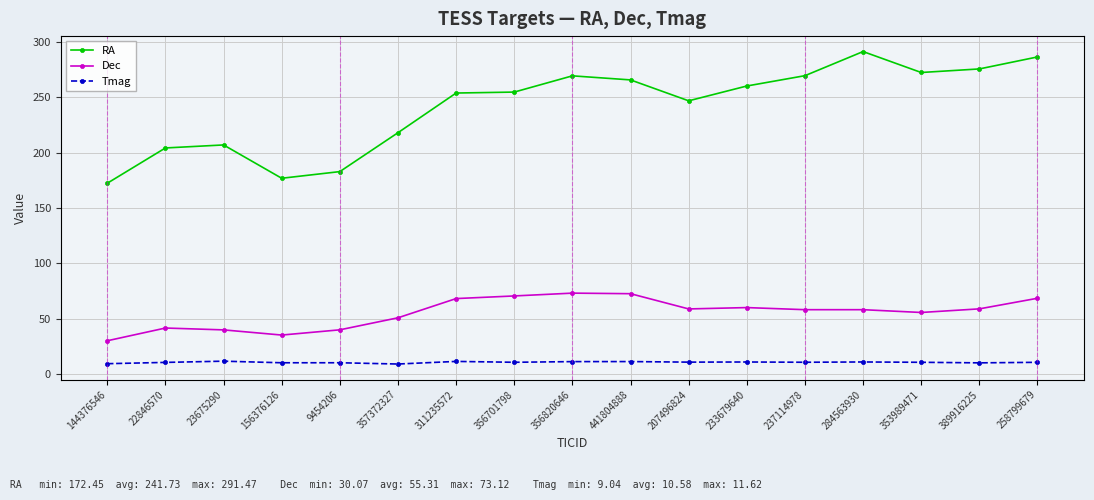

List the series in order of their peak value, highest first.

RA, Dec, Tmag